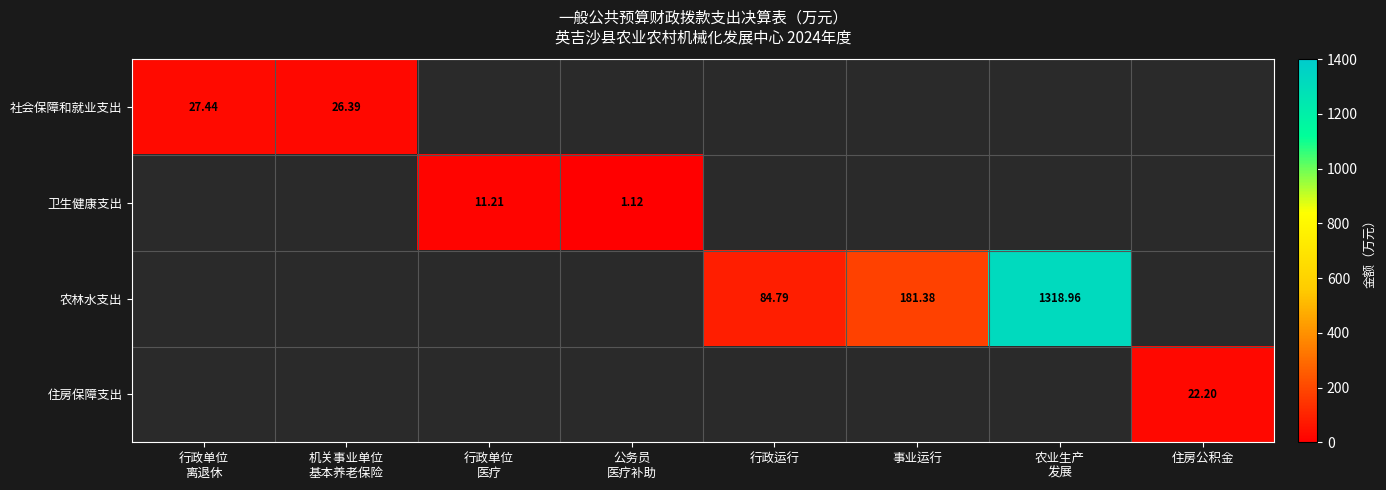

Rank the categories by 社会保障和就业支出 value from highest to lowest.

行政单位 离退休, 机关事业单位 基本养老保险, 行政单位 医疗, 公务员 医疗补助, 行政运行, 事业运行, 农业生产 发展, 住房公积金